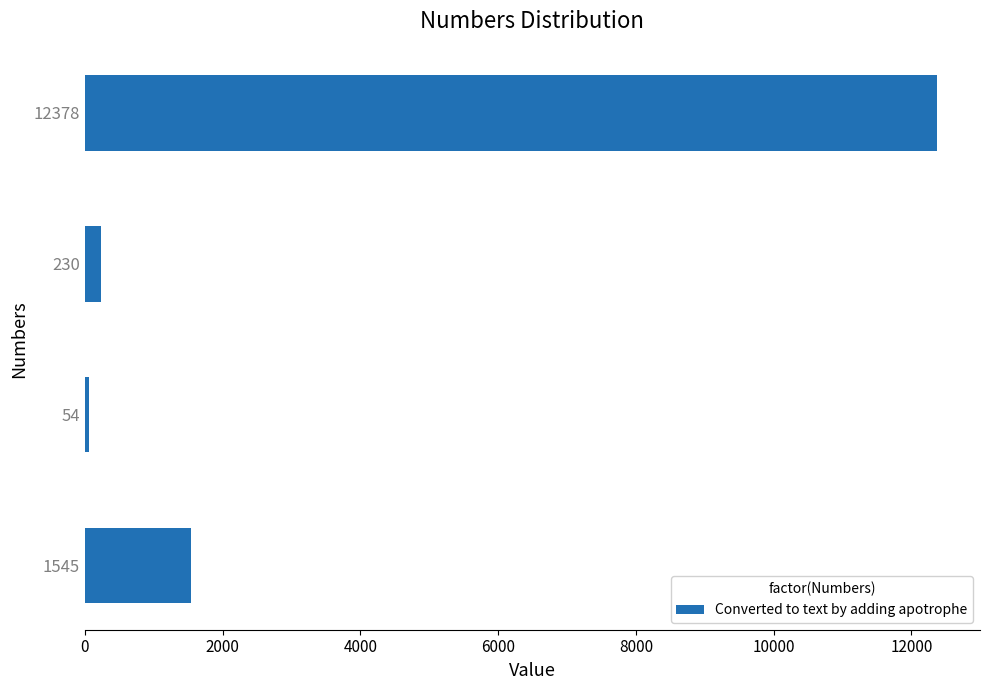

What is the difference between the second highest and second lowest values?

1315